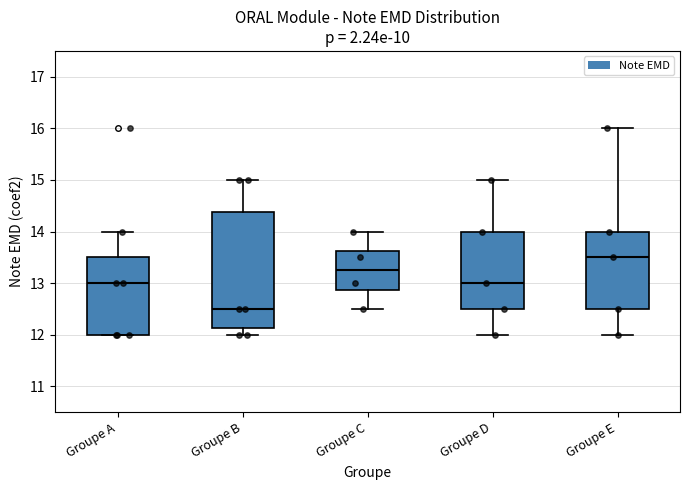

Where is the lower edge of the box for Groupe E on the y-axis? The values are not printed on the chart, so give them approximately, as read against the axis.

12.5